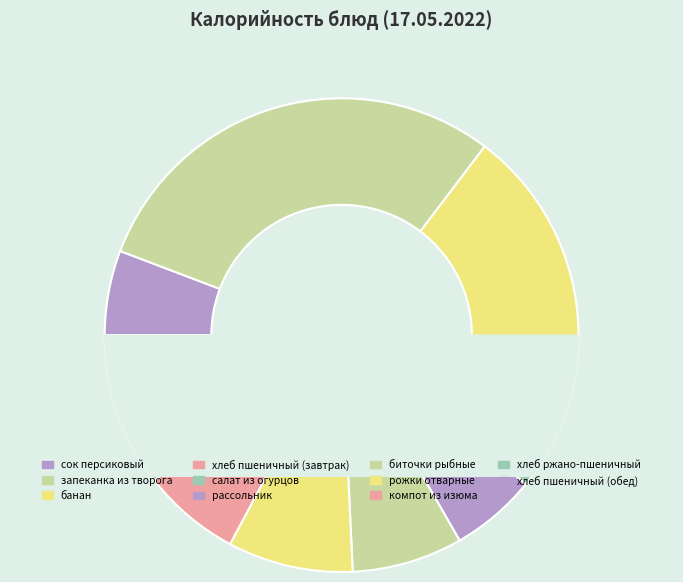

Rank the categories by value from lowest to highest.

салат из огурцов, хлеб ржано-пшеничный, хлеб пшеничный (завтрак), хлеб пшеничный (обед), сок персиковый, рассольник, компот из изюма, биточки рыбные, рожки отварные, банан, запеканка из творога